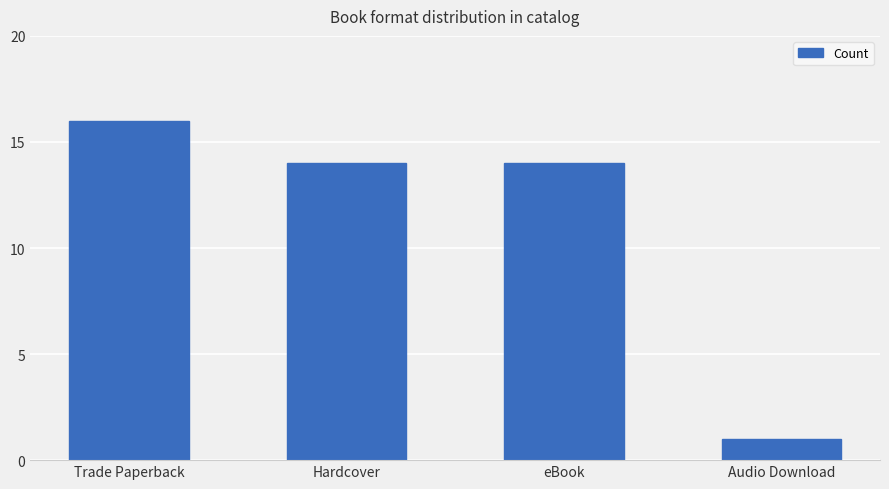

True or false: the data shows 24 at Trade Paperback.

False